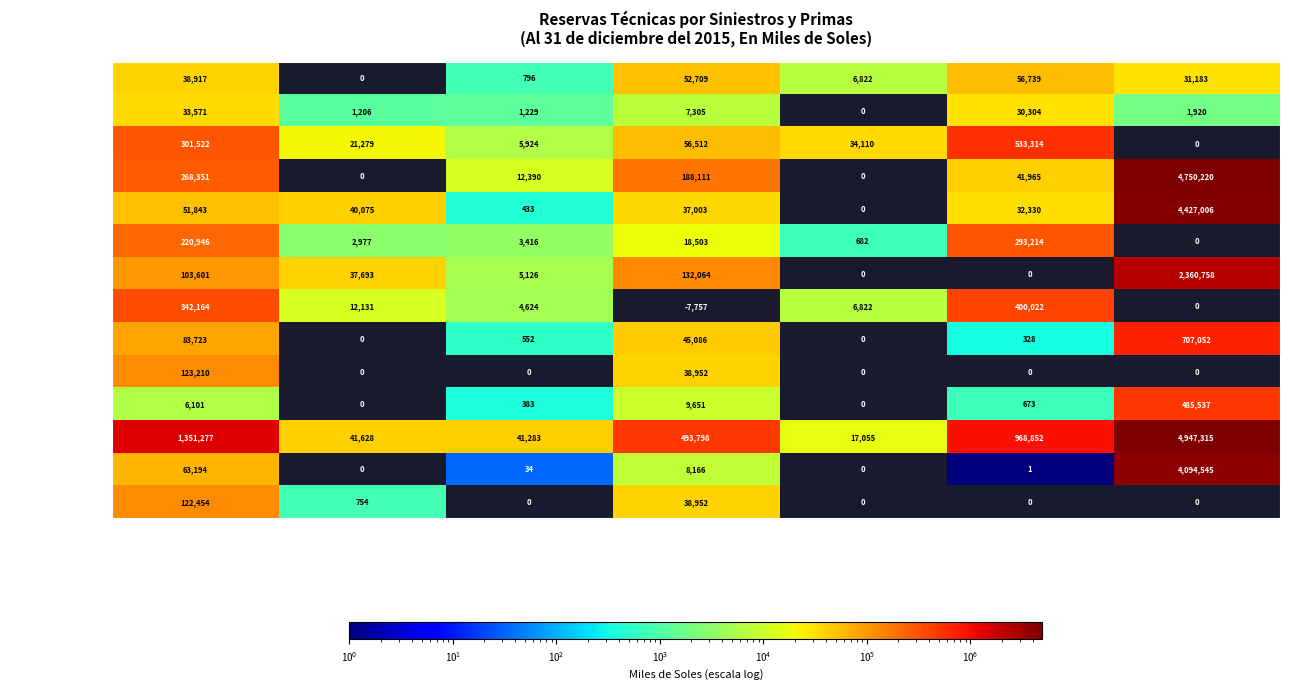

What is the sum of all Seguros Sura values?

4165940